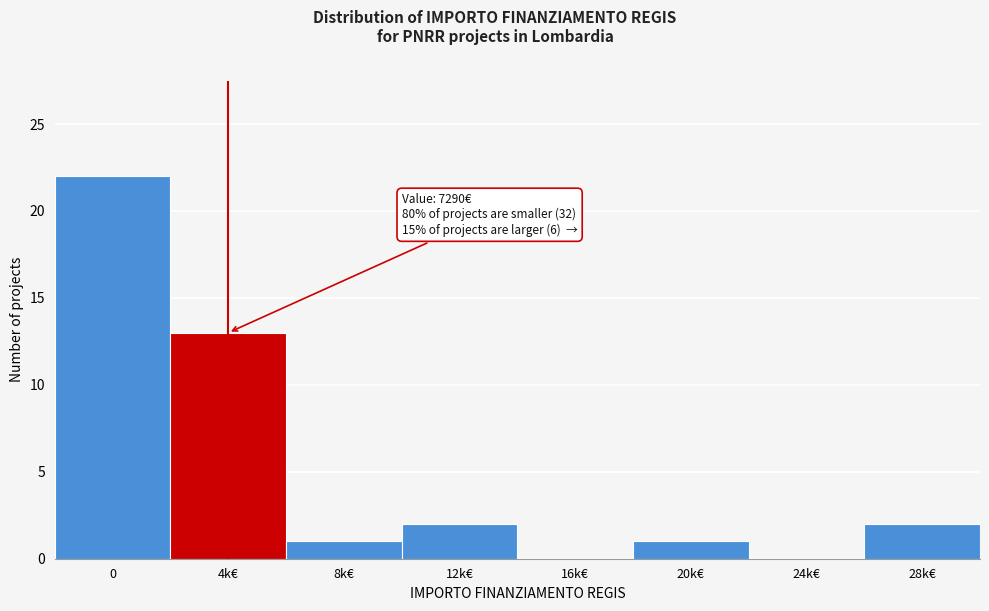

Reading left to right, list all the values displayed in this chart.

0=22	4k€=13	8k€=1	12k€=2	16k€=0	20k€=1	24k€=0	28k€=2